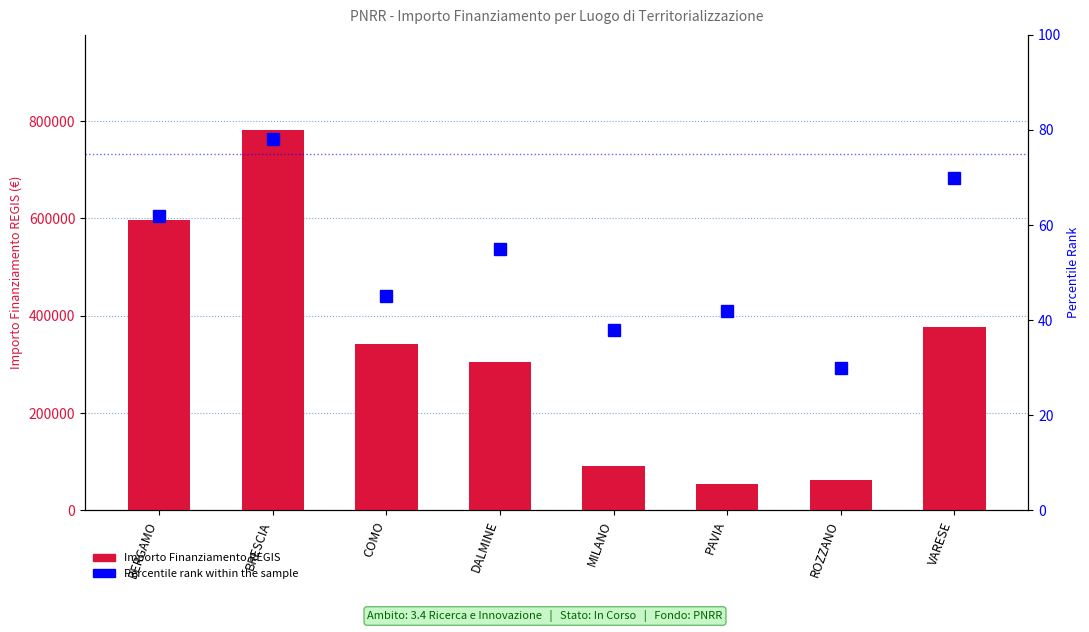

What position from the right is PAVIA?

3